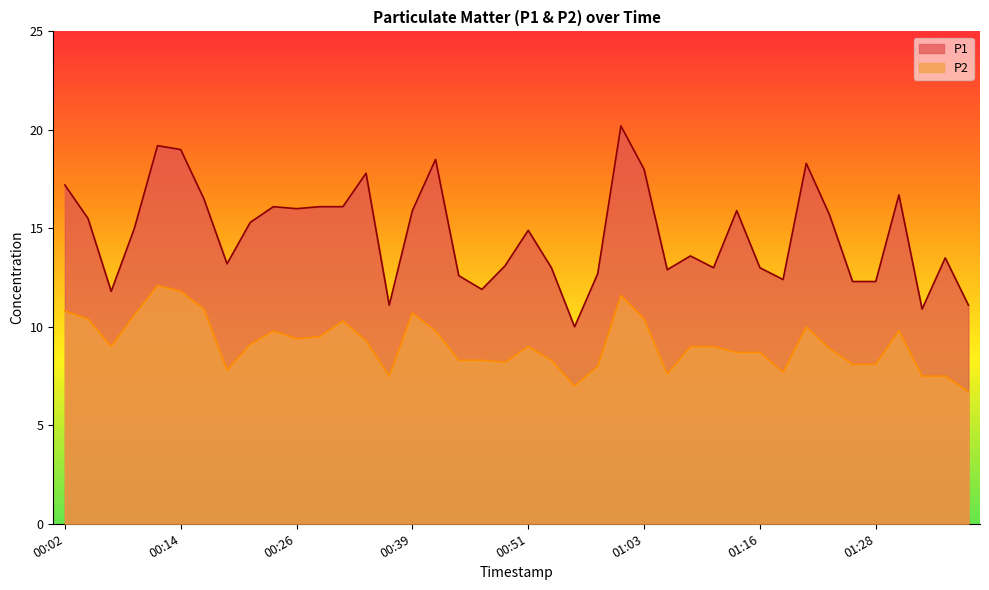

Which label corresponds to the largest value in the chart?

01:01